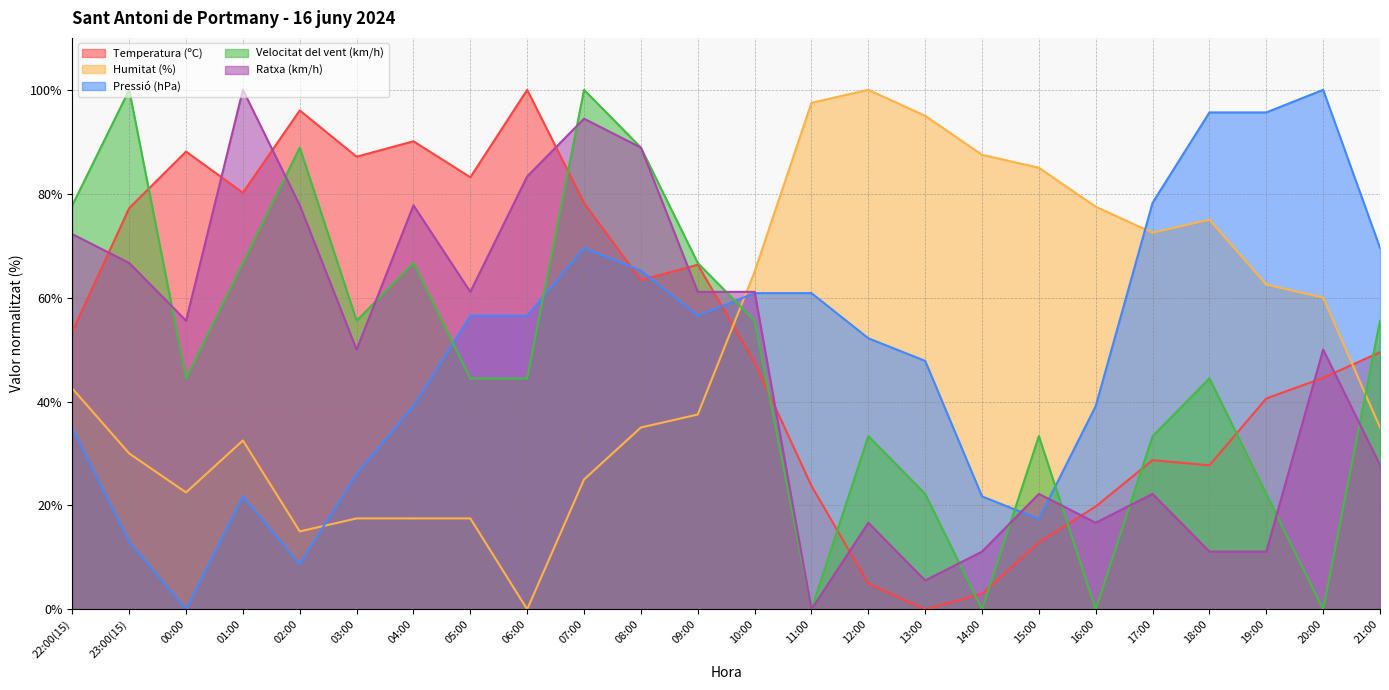

Which series has the largest total across all categories?

Temperatura (ºC)